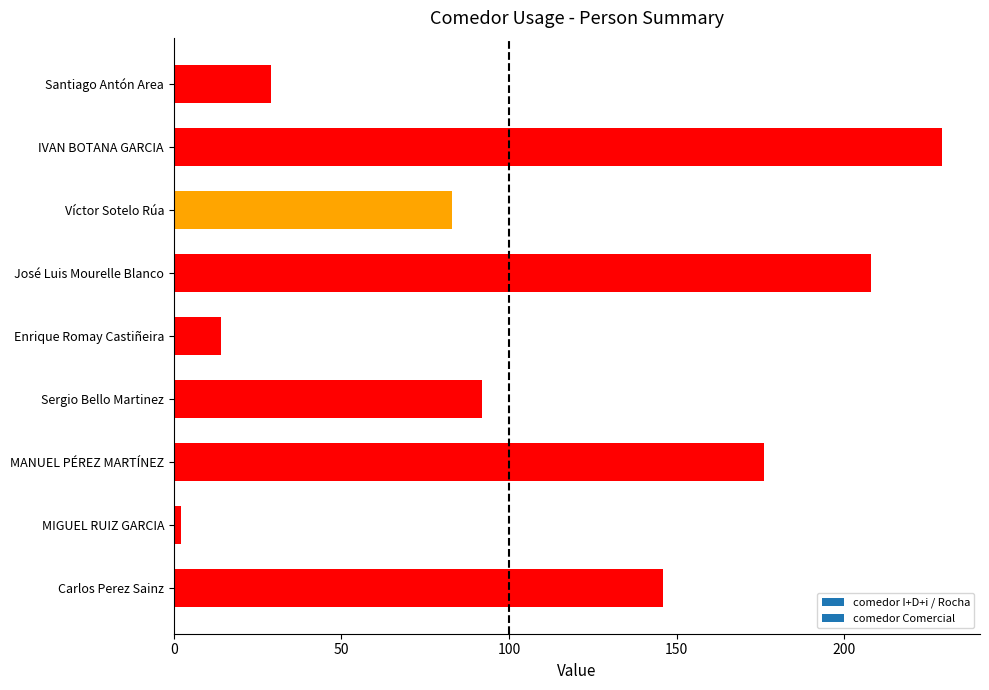

What is the difference between the maximum and second lowest values?

215